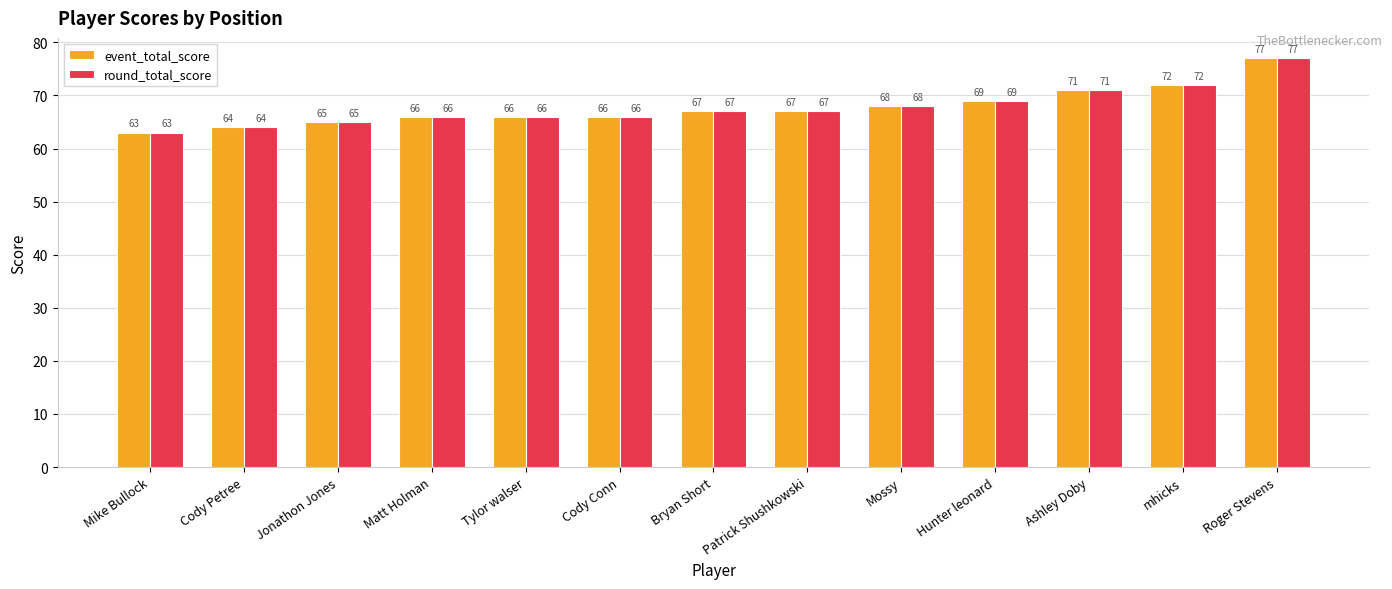

What are all the series names shown in the legend?

event_total_score, round_total_score